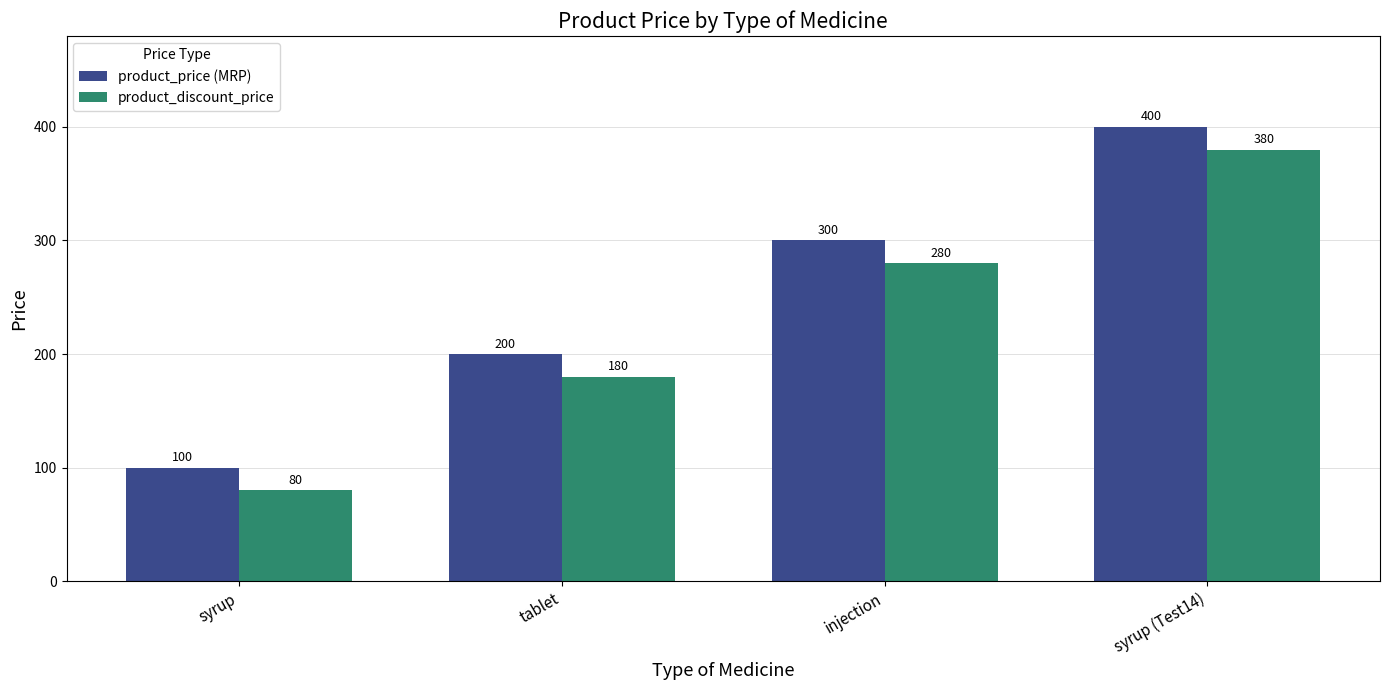

What is the label of the 2nd bar from the left?

tablet